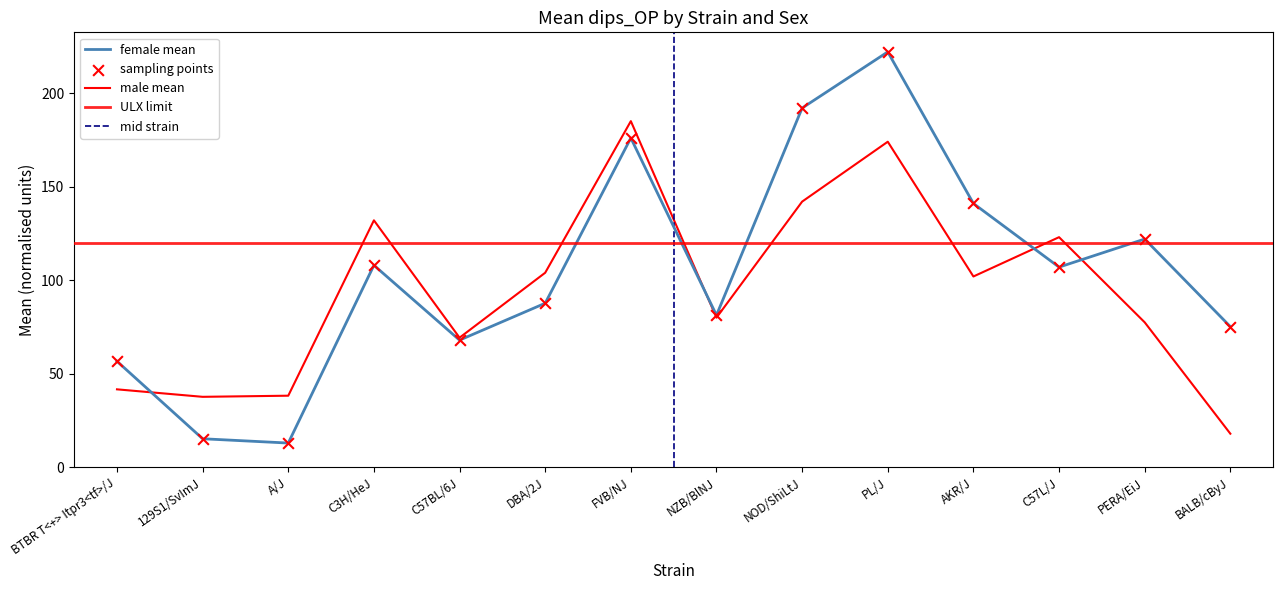

At which category is the sum across all series the highest?

PL/J